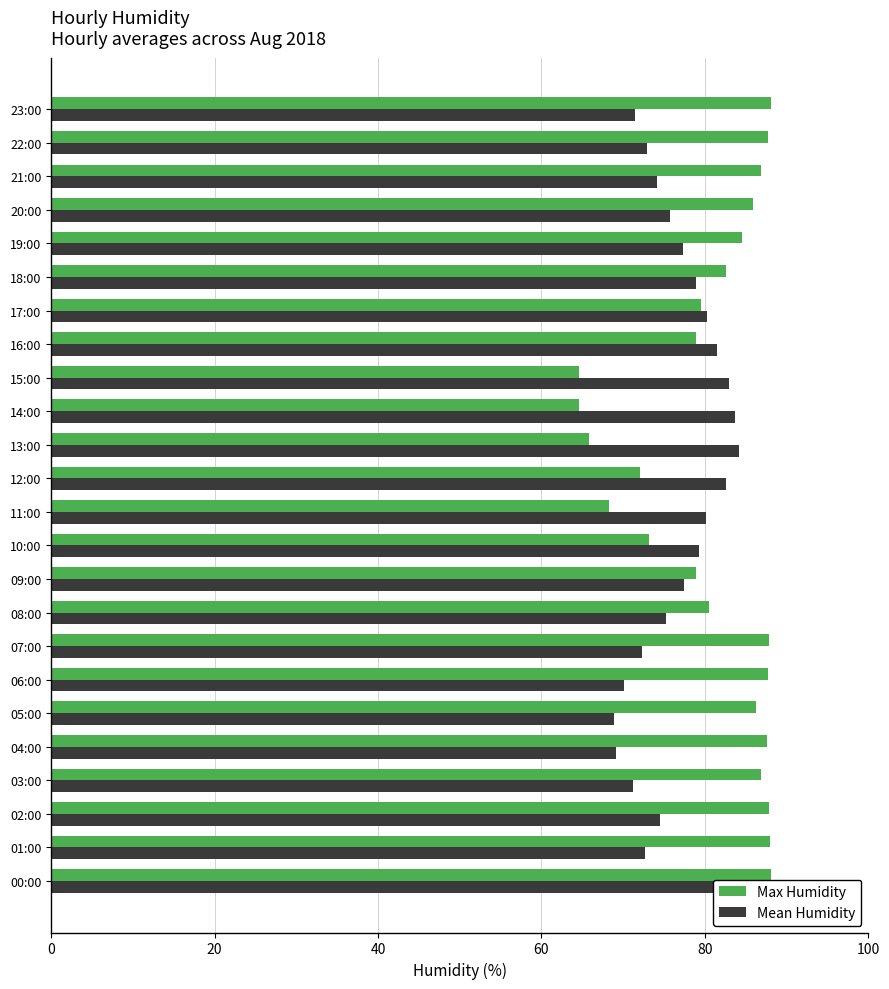

How many bars are there in total?

48